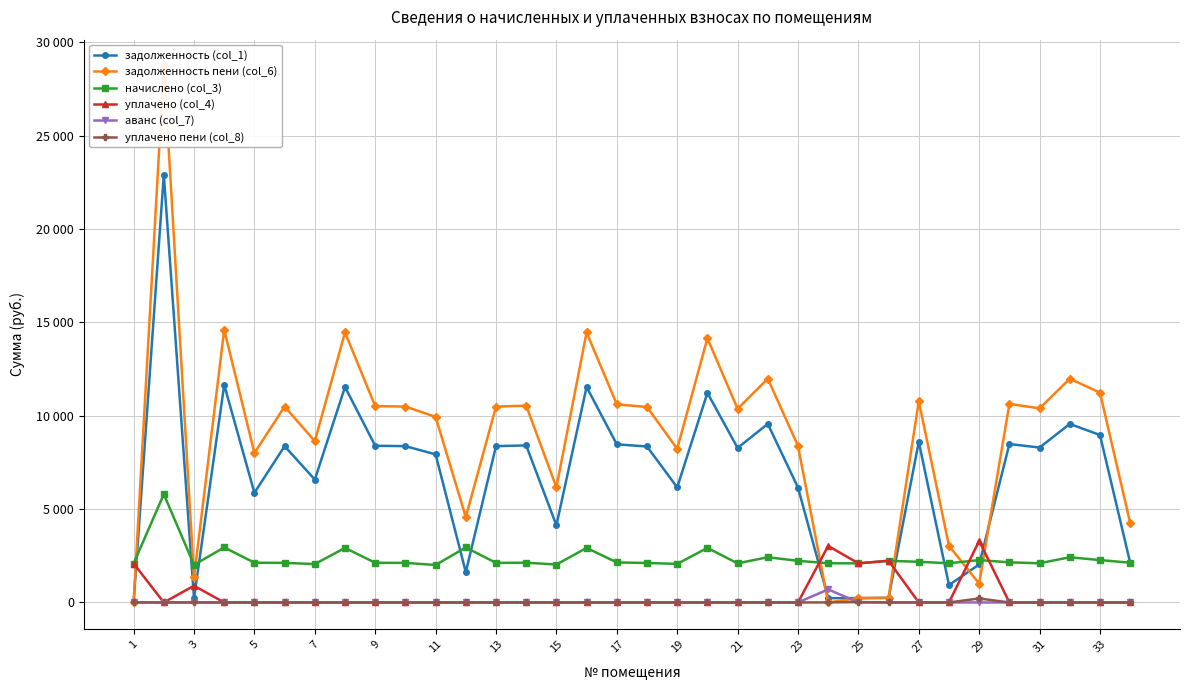

True or false: уплачено пени (col_8) and уплачено (col_4) cross at least once.

False